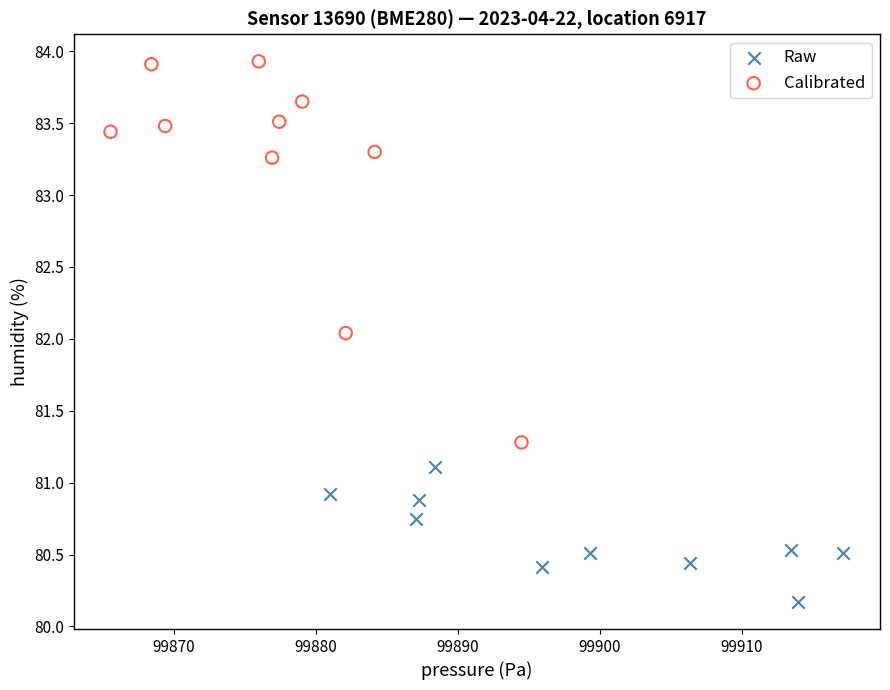

What are all the series names shown in the legend?

Raw, Calibrated